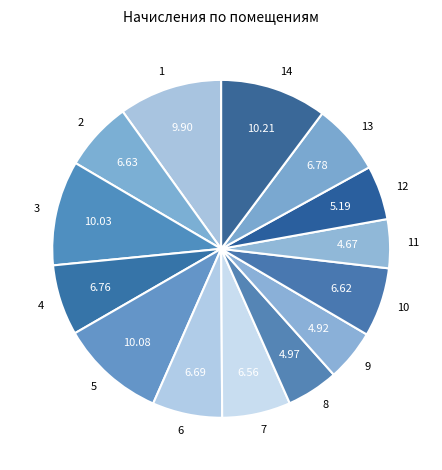

What is the ratio of the value at 7 to the value at 5?

0.7